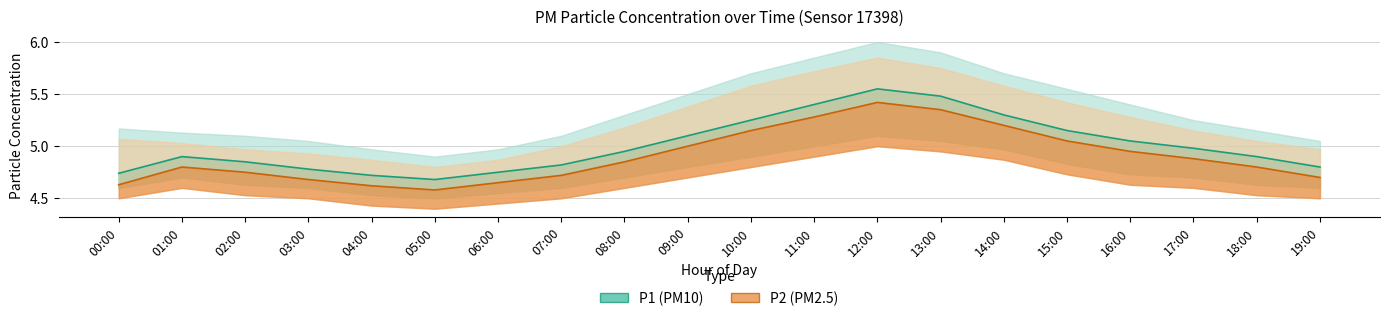

List the labels in order of P2 value, largest first.

12:00, 13:00, 11:00, 14:00, 10:00, 15:00, 09:00, 16:00, 17:00, 08:00, 01:00, 18:00, 02:00, 07:00, 19:00, 03:00, 06:00, 00:00, 04:00, 05:00